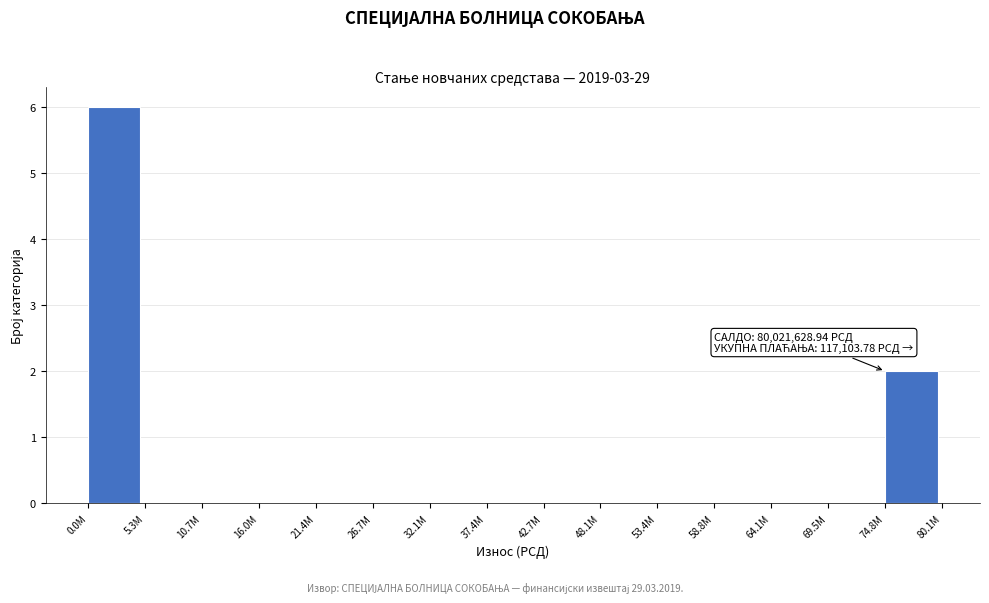

Reading right to left, transcribe all the data shown in this chart.

74.8M=2	69.5M=0	64.1M=0	58.8M=0	53.4M=0	48.1M=0	42.7M=0	37.4M=0	32.1M=0	26.7M=0	21.4M=0	16.0M=0	10.7M=0	5.3M=0	0.0M=6